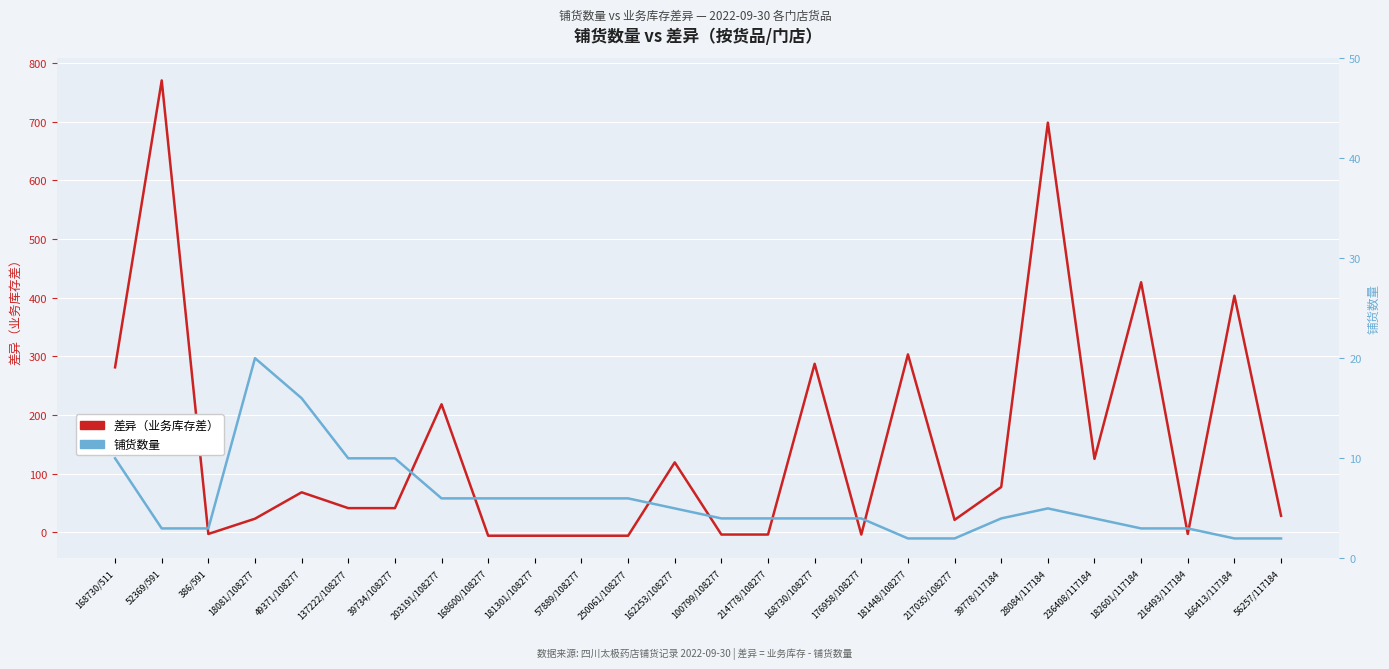

Does the chart display data point markers on the line(s)?

No